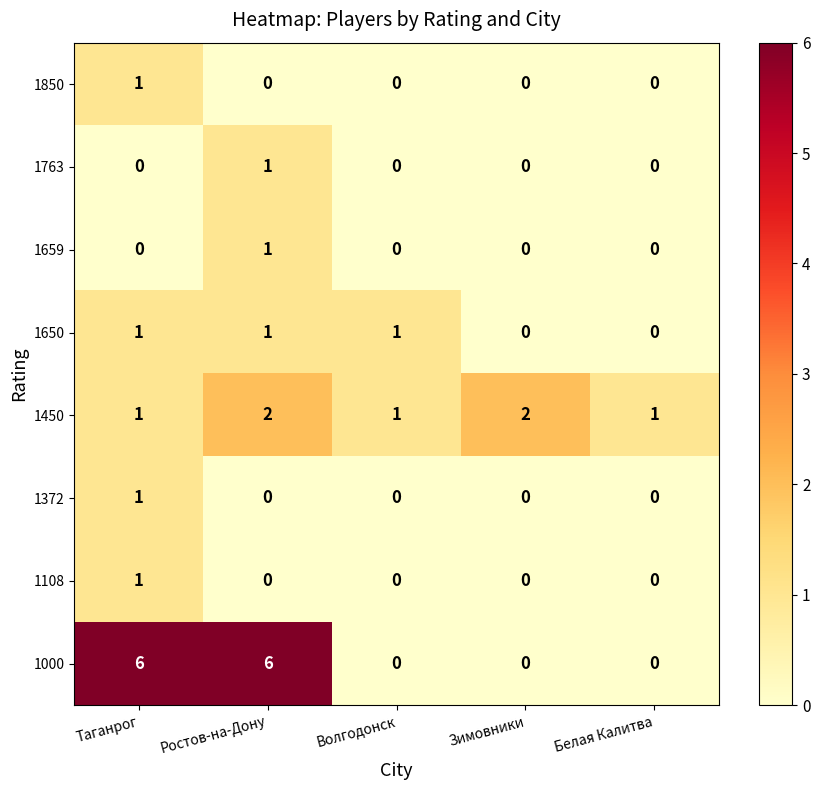

Between Ростов-на-Дону and Зимовники, which series saw the biggest shift?

1000